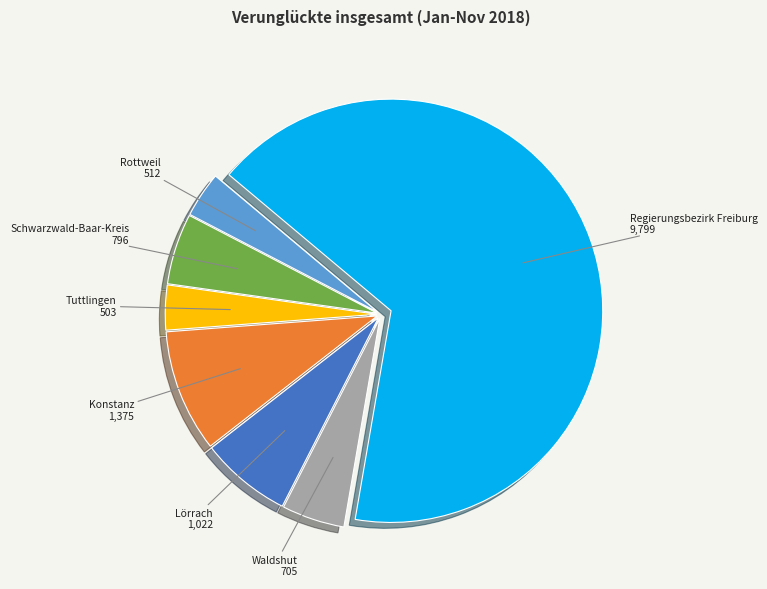

Is there a majority slice in this chart?

Yes